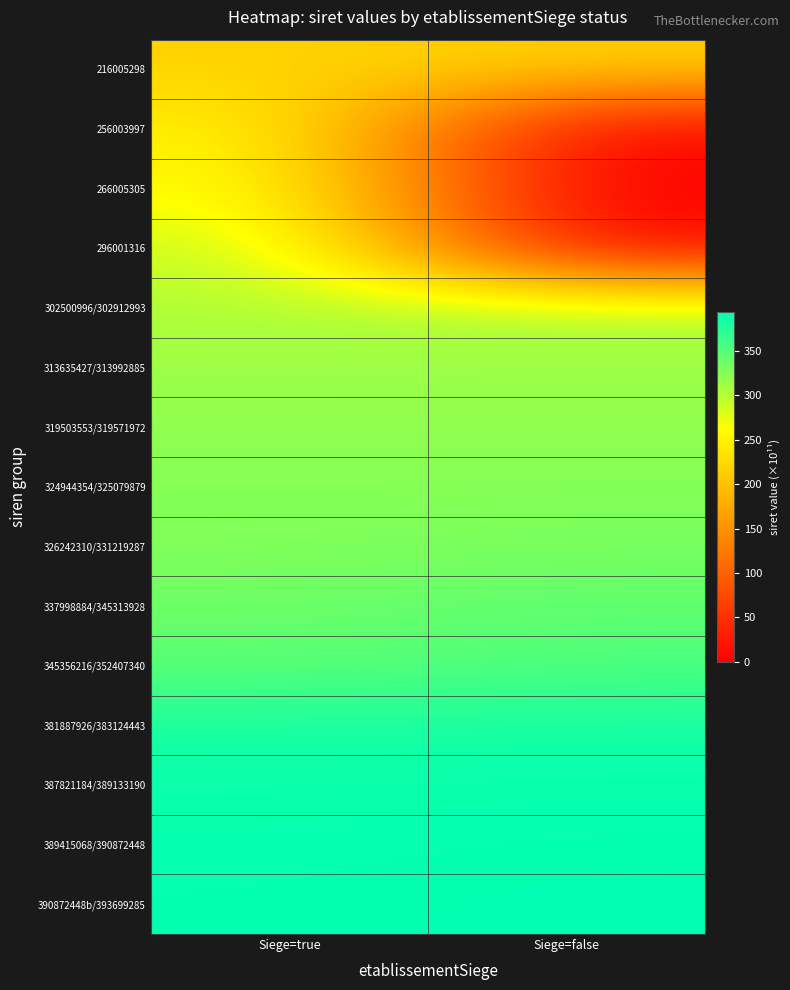

At which category is the sum across all series the highest?

Siege=true